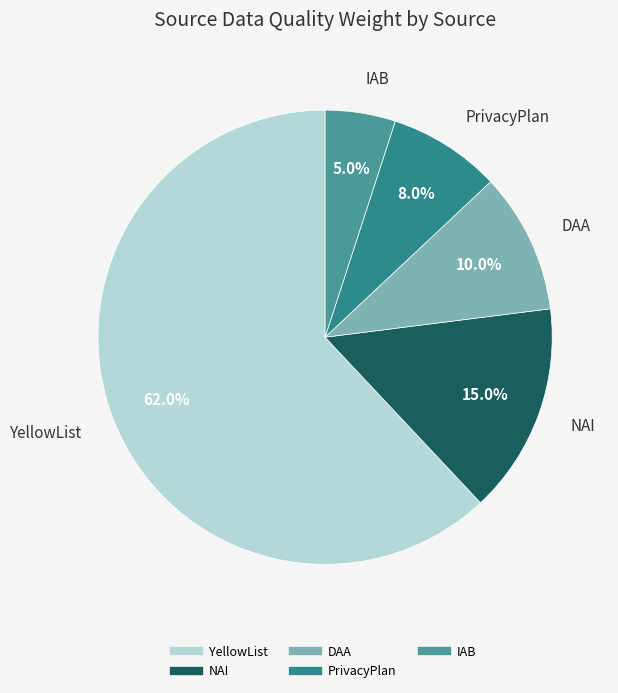

Which has a higher value, DAA or YellowList?

YellowList